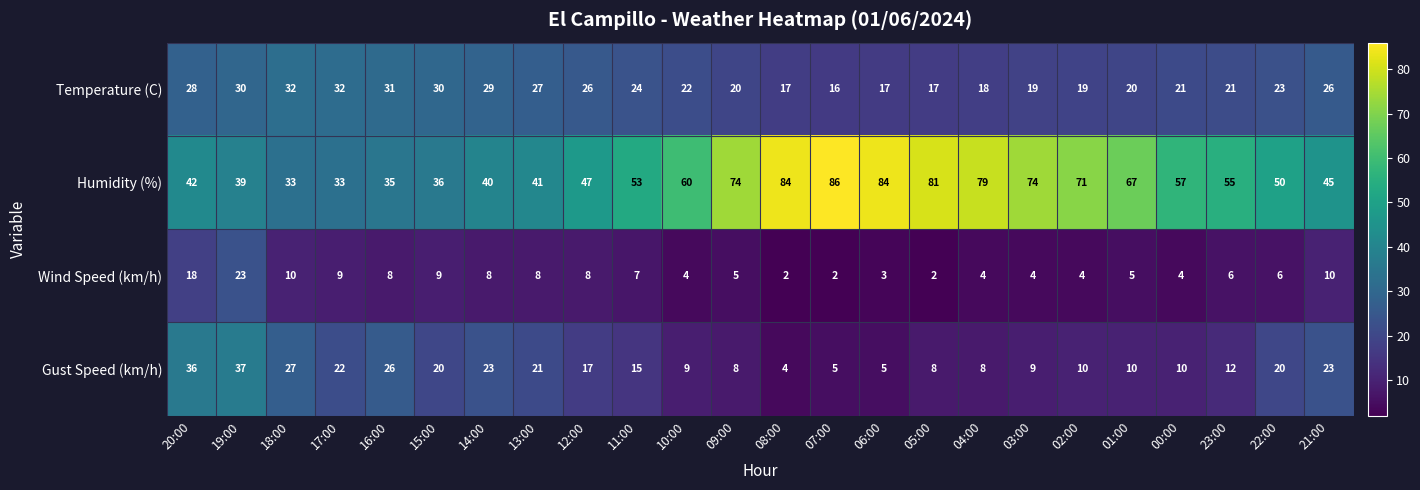

Is it true that Humidity (%) equals 39 at 19:00?

True